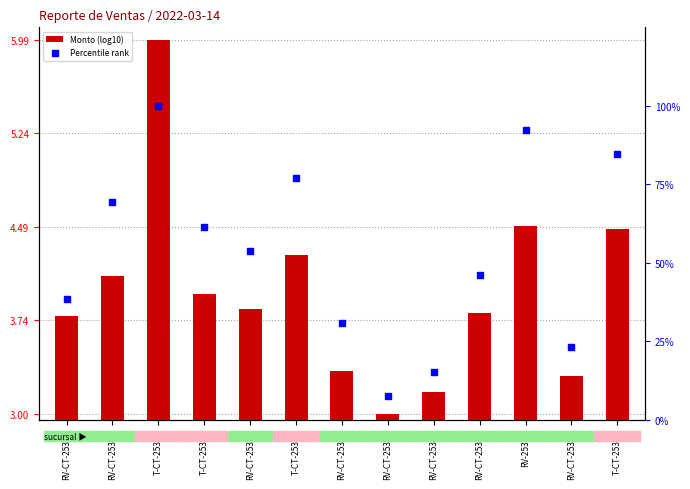

Is the value of Monto (log10) at RV-25324 greater than the value of Percentile rank at RV-CT-25314?

No